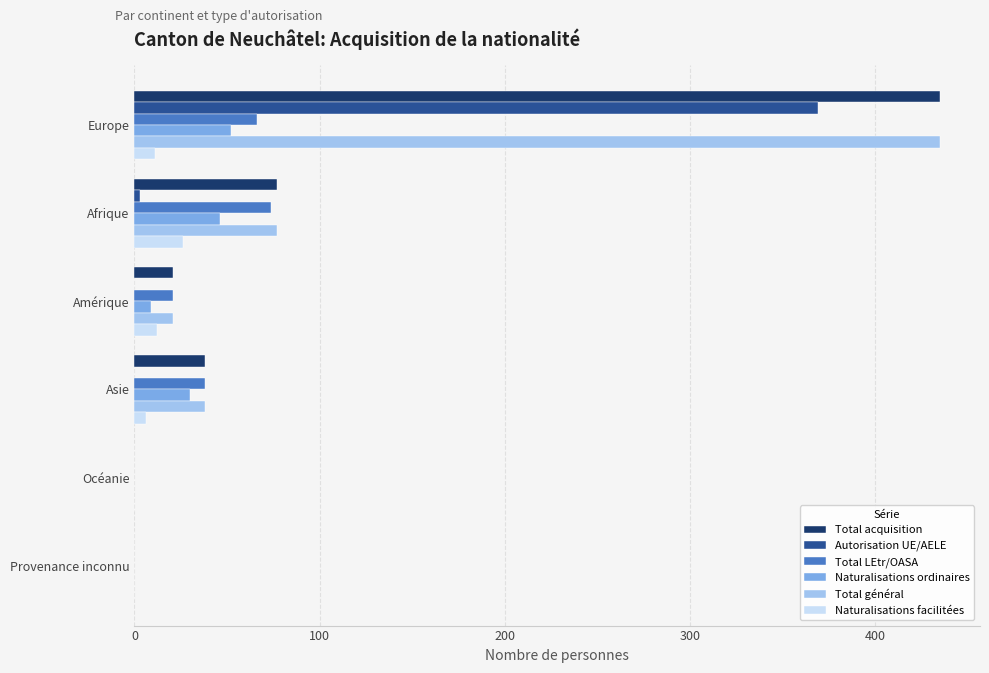

What is the sum of all Naturalisations facilitées values?

55